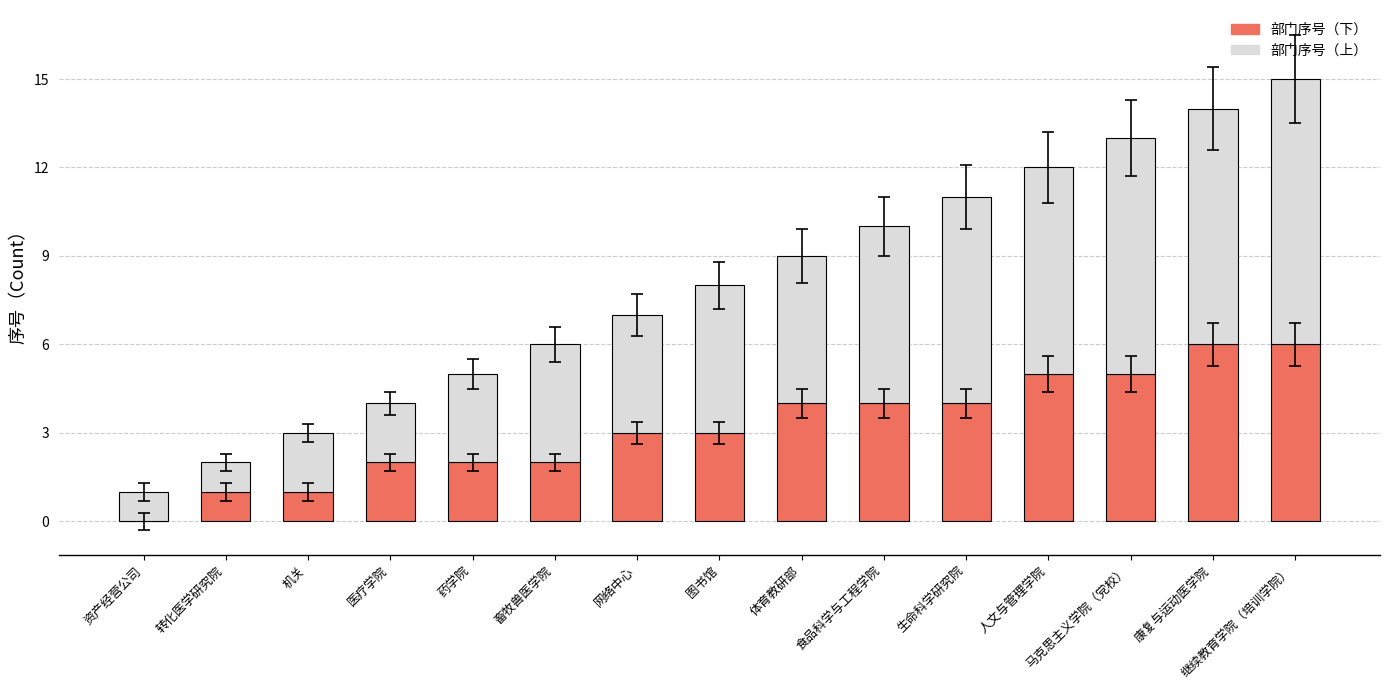

What is the sum of the 部门序号（下） values at 资产经营公司 and 马克思主义学院（党校）?

5